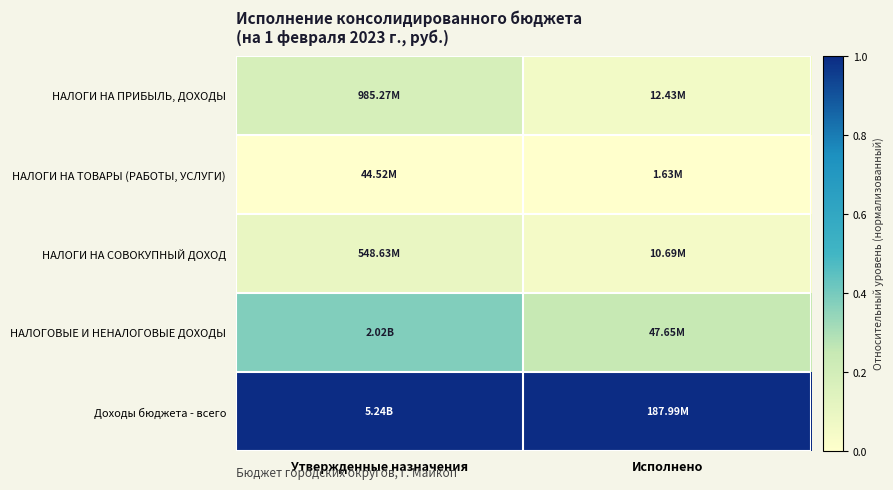

Which series has the largest total across all categories?

Доходы бюджета - всего